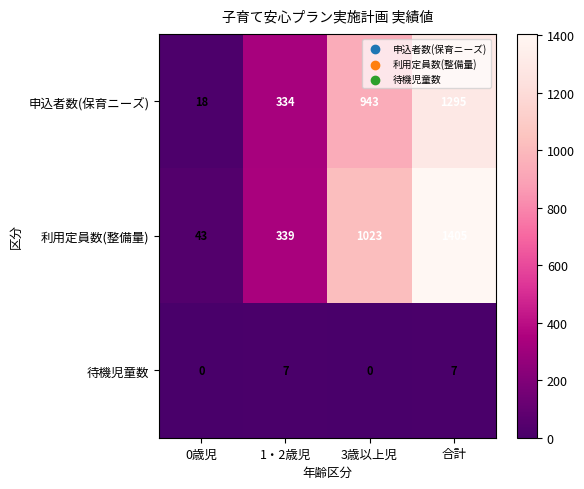

What is the total value across all series at 1・2歳児?

680